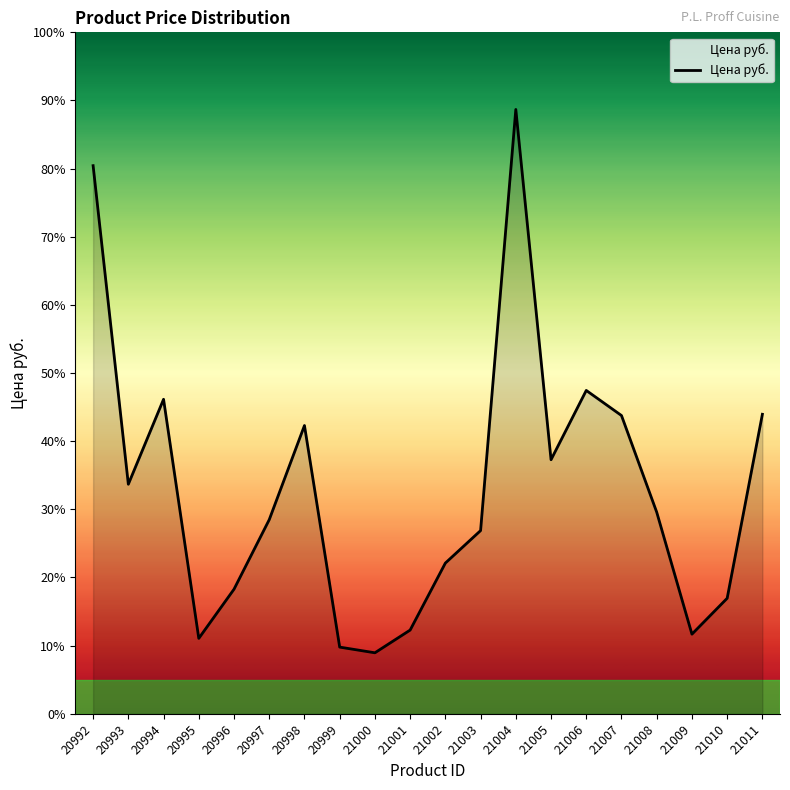

What is the sum of all values?

39586